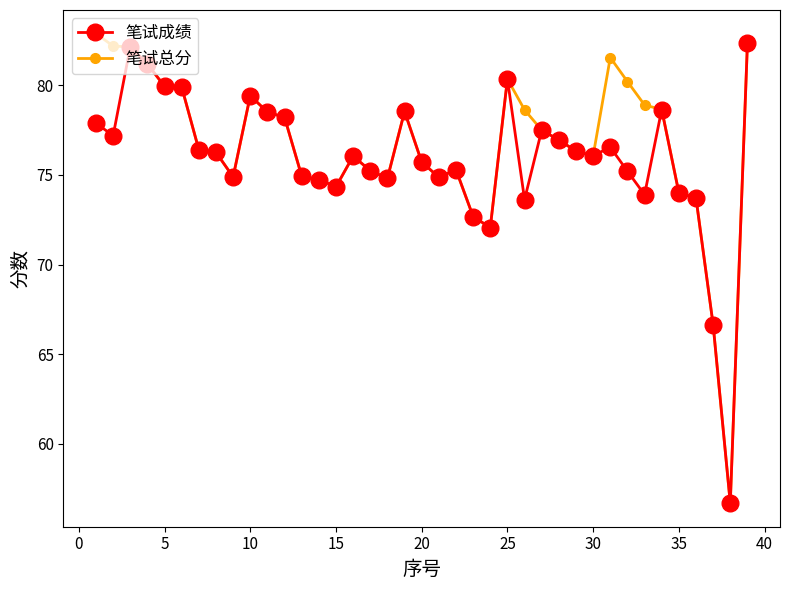

At how many categories does at least one series exceed 73?

35